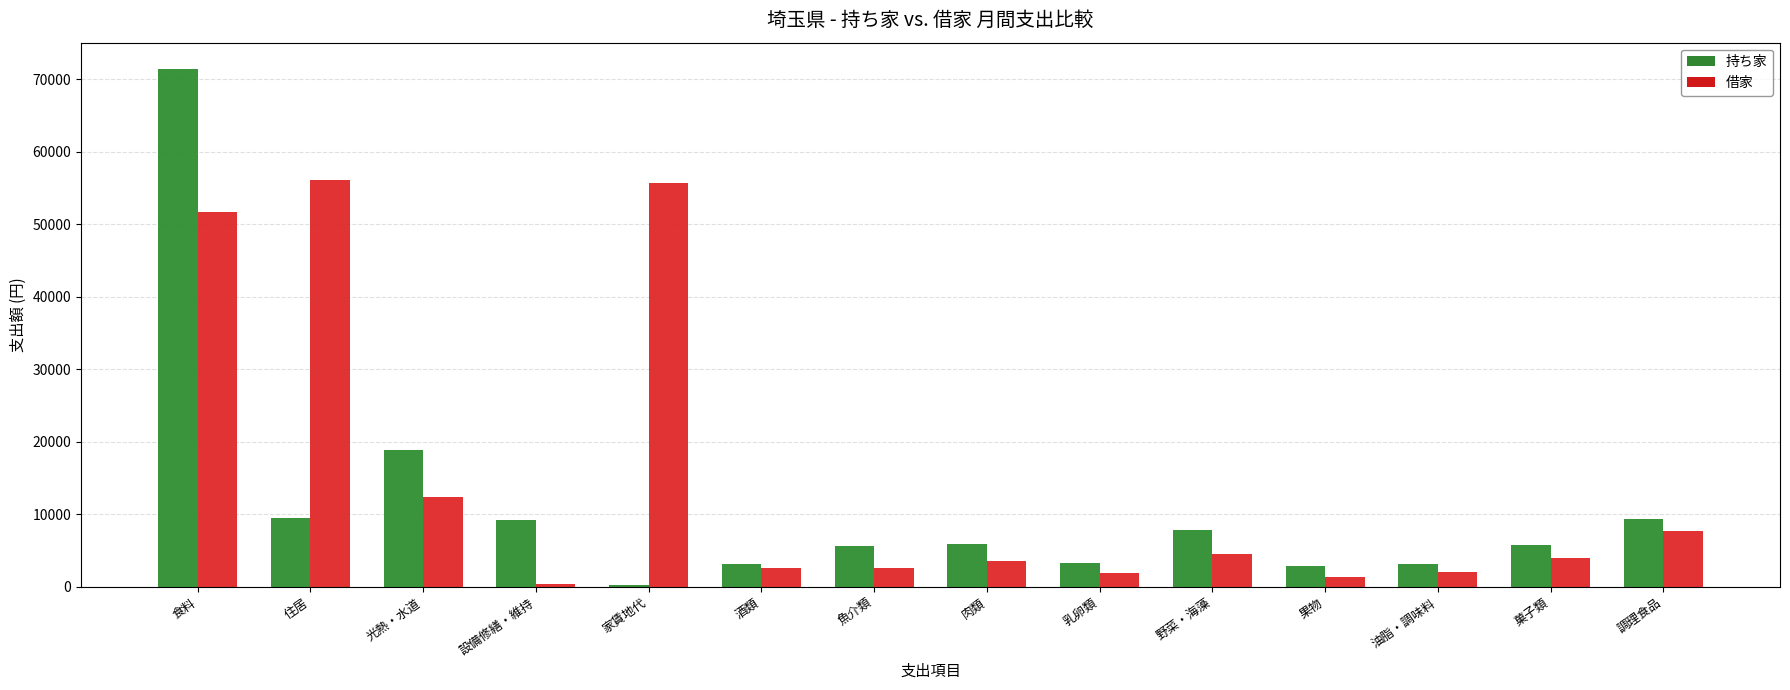

True or false: 借家 has a value of 38742 at 住居.

False